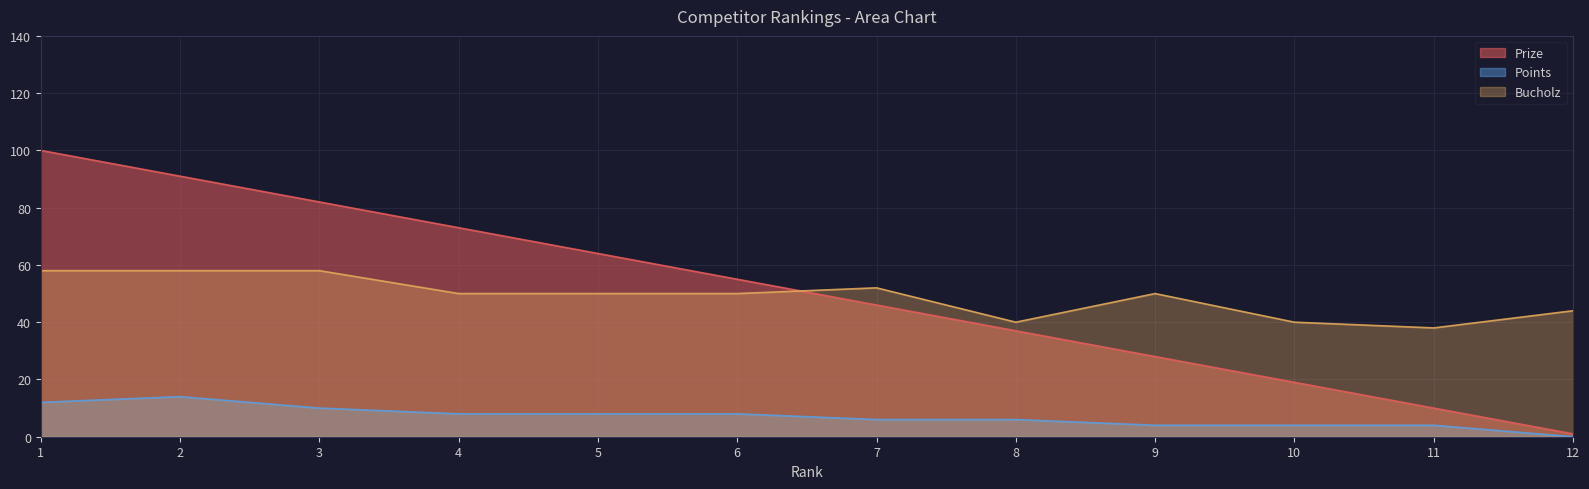

Reading right to left, list all the values displayed in this chart.

Prize: 12=1	11=10	10=19	9=28	8=37	7=46	6=55	5=64	4=73	3=82	2=91	1=100
Points: 12=0	11=4	10=4	9=4	8=6	7=6	6=8	5=8	4=8	3=10	2=14	1=12
Bucholz: 12=44	11=38	10=40	9=50	8=40	7=52	6=50	5=50	4=50	3=58	2=58	1=58